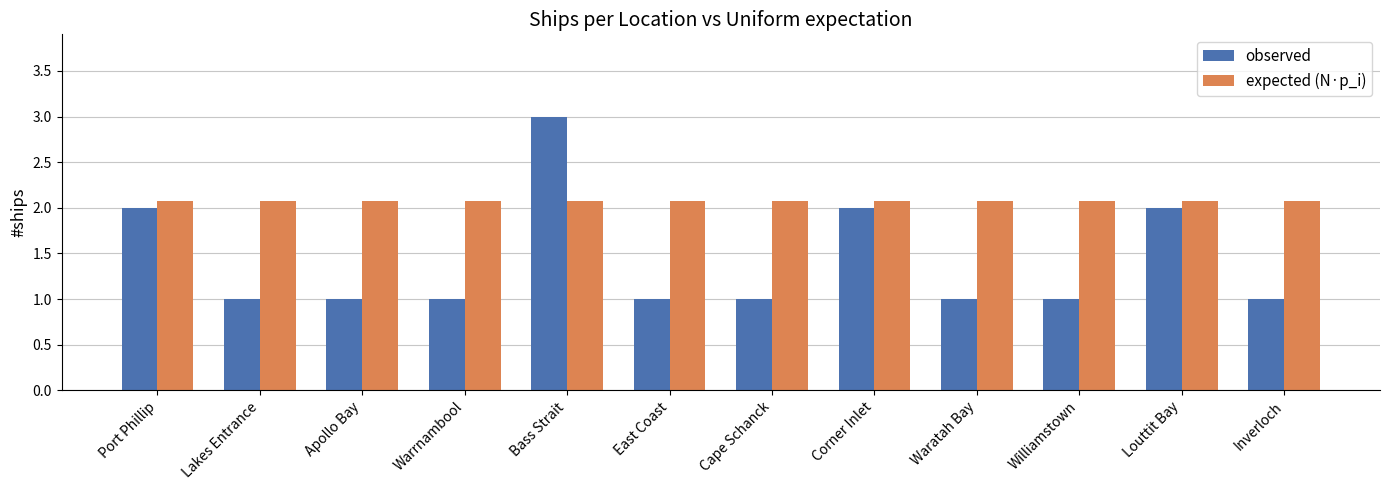

Reading left to right, transcribe all the data shown in this chart.

observed: 2.0	1.0	1.0	1.0	3.0	1.0	1.0	2.0	1.0	1.0	2.0	1.0
expected (N·p_i): 2.1	2.1	2.1	2.1	2.1	2.1	2.1	2.1	2.1	2.1	2.1	2.1